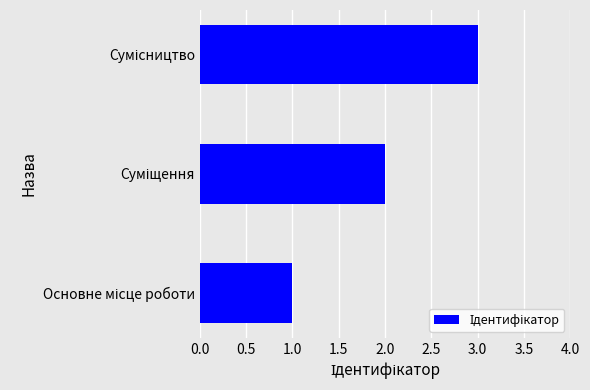

What is the sum of all values?

6